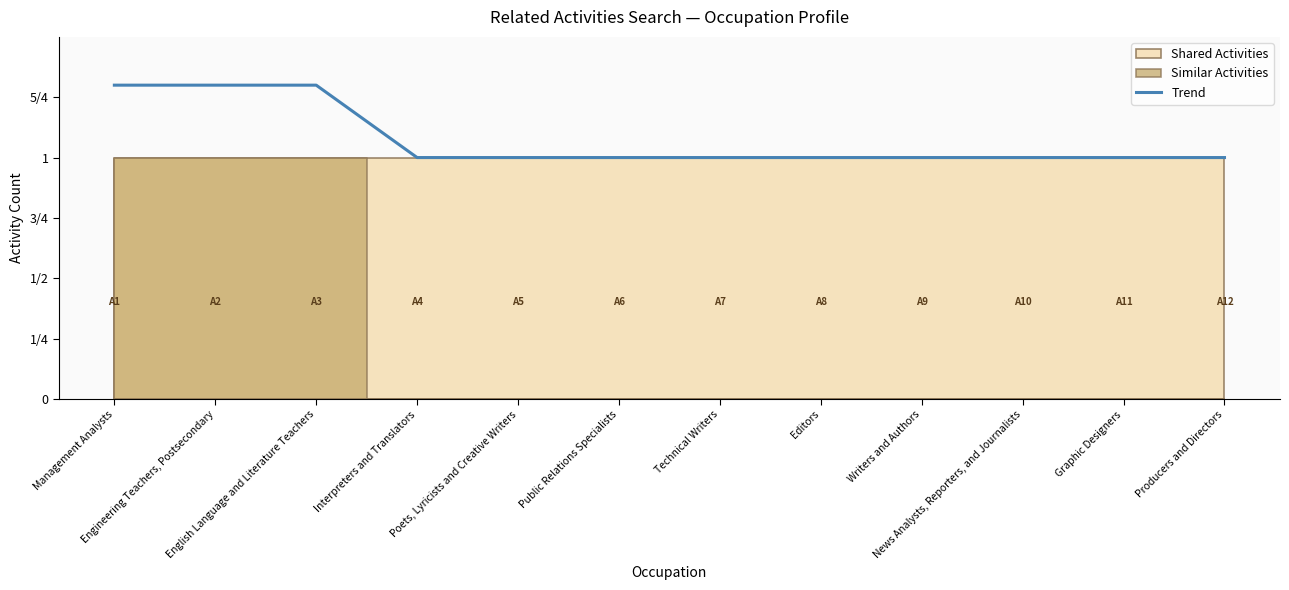

True or false: the data shows 0.9 at Management Analysts.

False